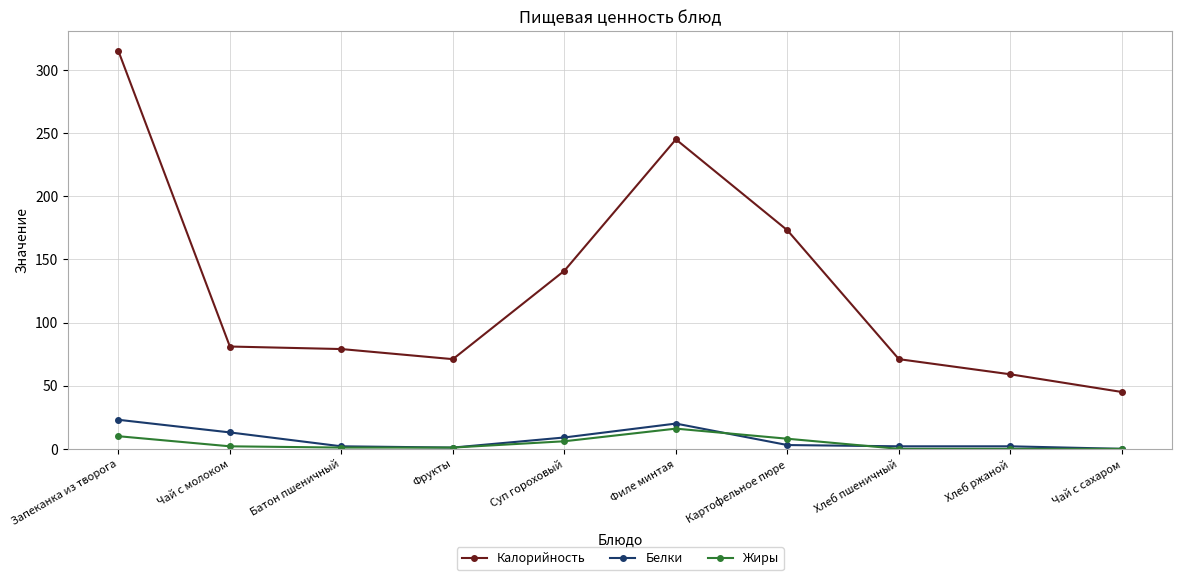

The value of Белки at Запеканка из творога is 11. True or false?

False